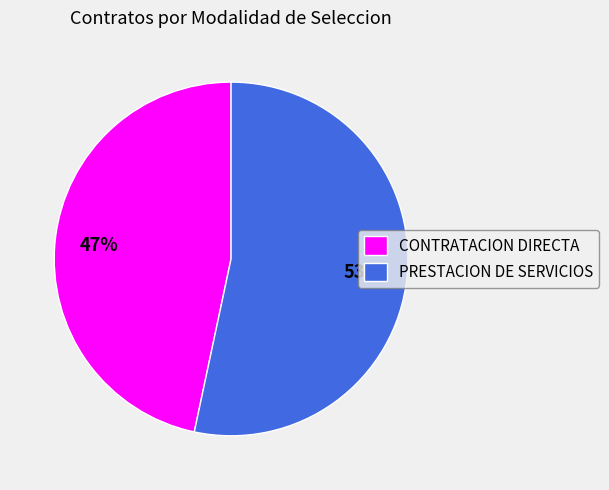

Is there a majority slice in this chart?

Yes